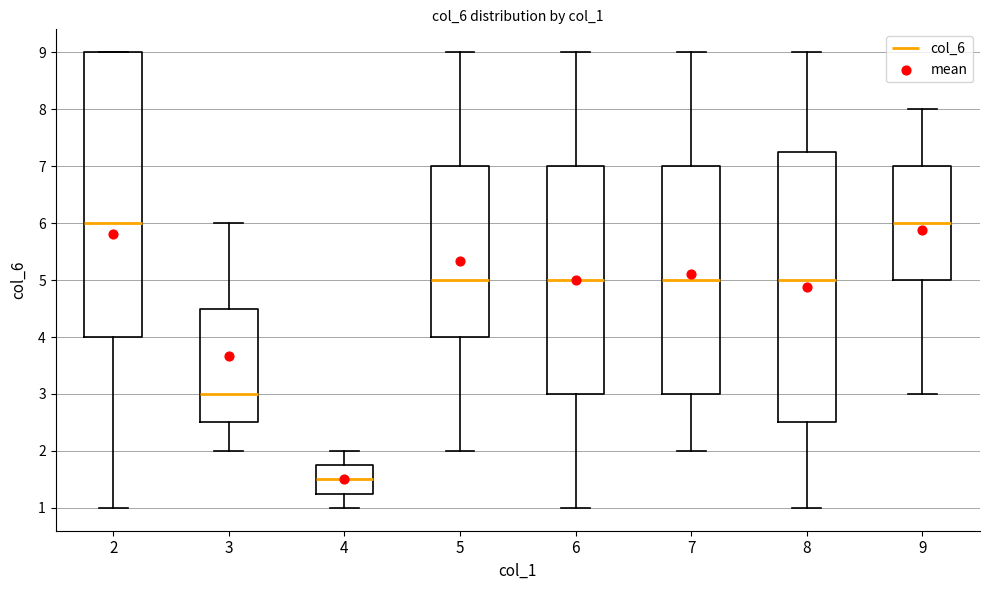

Where does the upper whisker of the box at x = 6 end on the y-axis? The values are not printed on the chart, so give them approximately, as read against the axis.

9.0